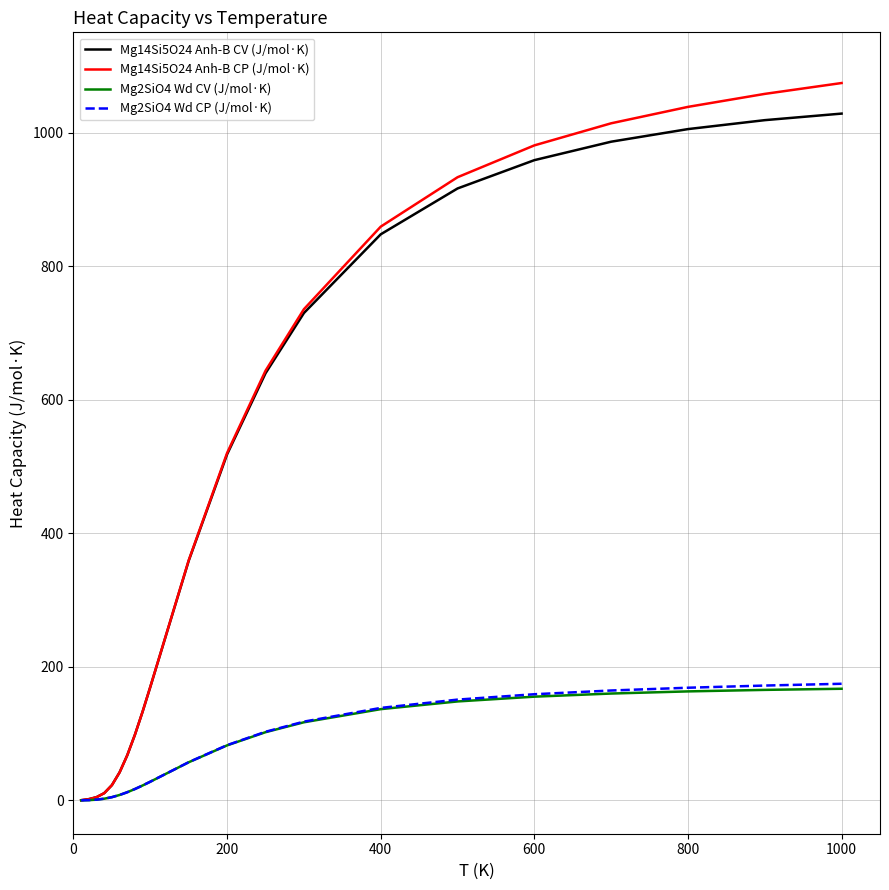

What is the maximum value for Mg14Si5O24 Anh-B CP (J/mol·K)?

1074.1